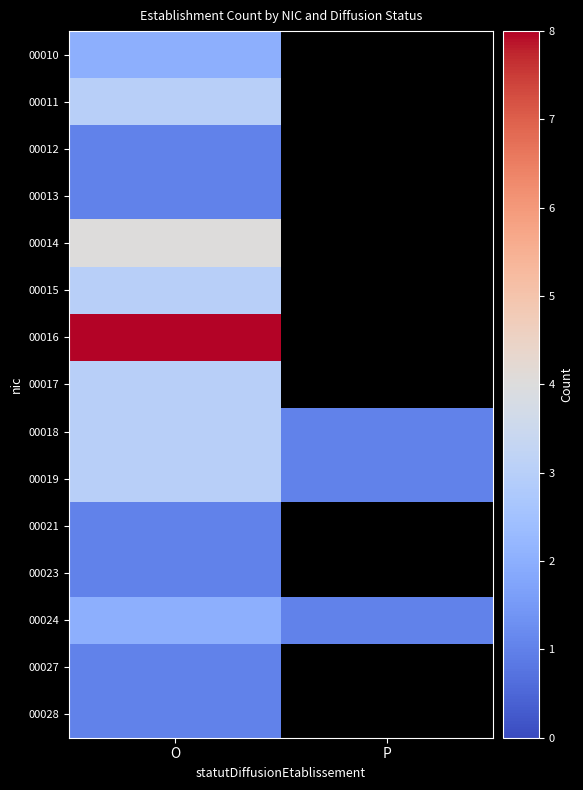

What is the highest value of the 00019 series?

3.0